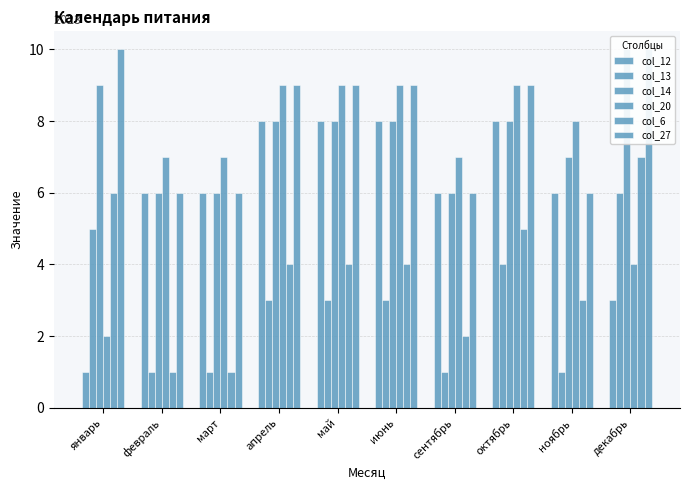

Reading left to right, transcribe all the data shown in this chart.

col_12: 1	6	6	8	8	8	6	8	6	3
col_13: 5	1	1	3	3	3	1	4	1	6
col_14: 9	6	6	8	8	8	6	8	7	10
col_20: 2	7	7	9	9	9	7	9	8	4
col_6: 6	1	1	4	4	4	2	5	3	7
col_27: 10	6	6	9	9	9	6	9	6	10